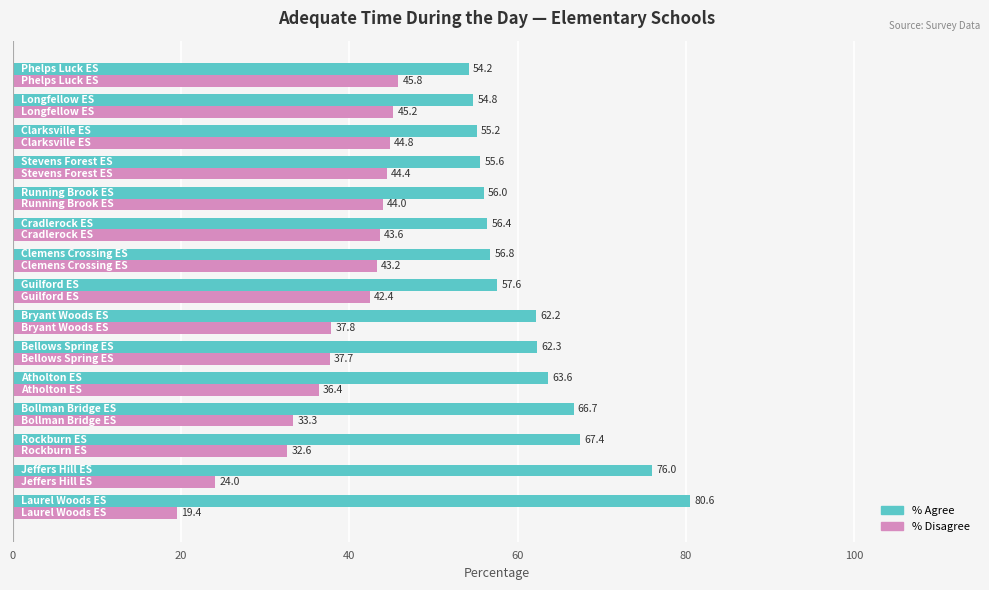

What is the difference between the second highest and second lowest values in the % Disagree series?

21.2